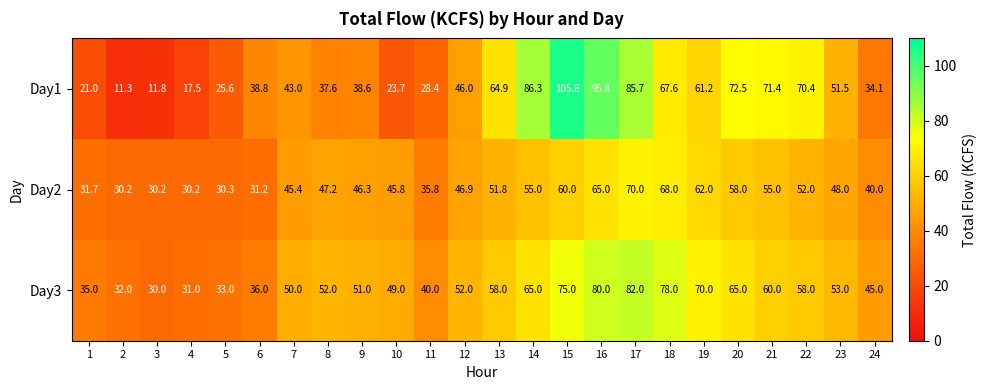

What is the total value across all series at 18?

213.6